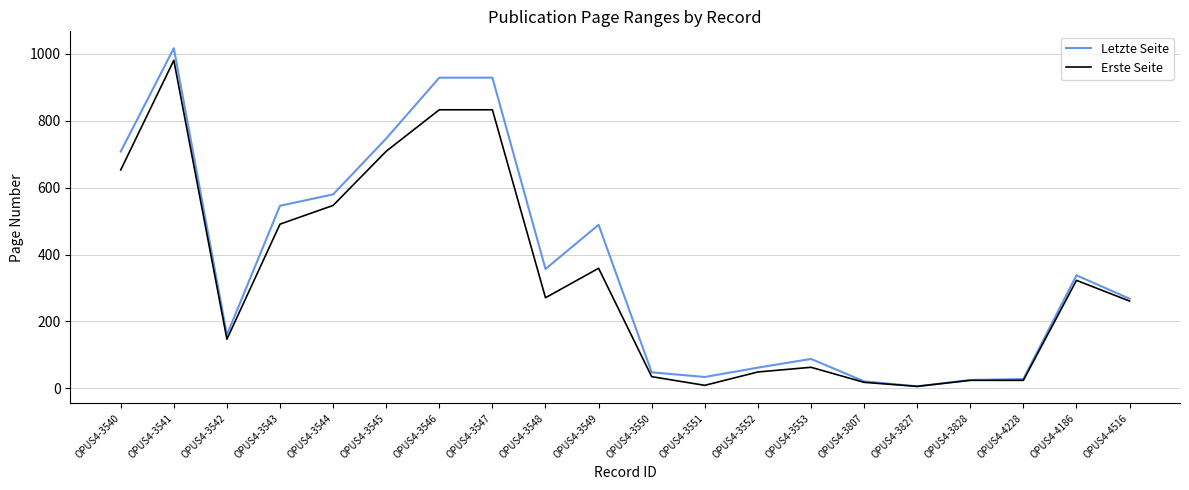

What is the difference between the Erste Seite values at OPUS4-3551 and OPUS4-3547?

824